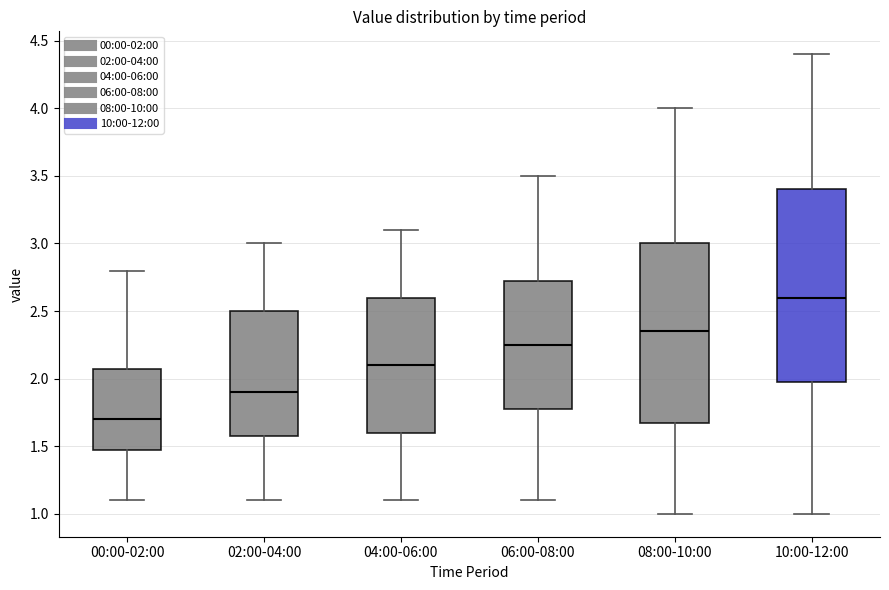

Which box is the tallest, from its lower edge to its upper edge?

10:00-12:00